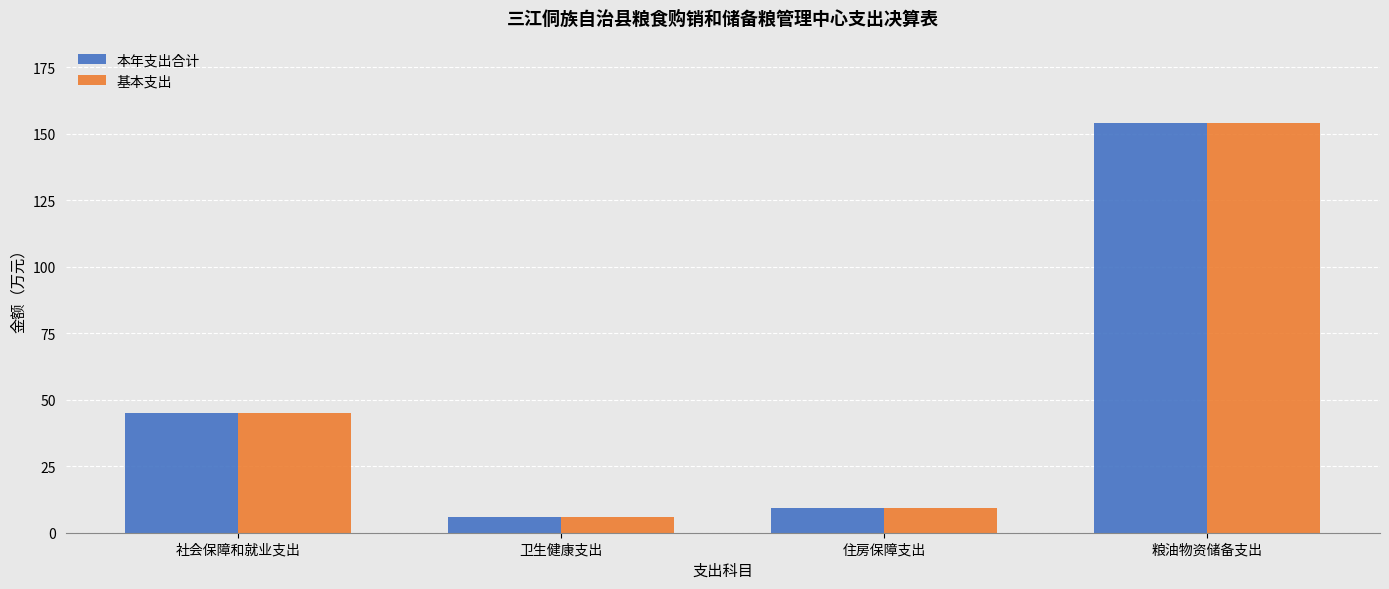

List the labels in order of 本年支出合计 value, smallest first.

卫生健康支出, 住房保障支出, 社会保障和就业支出, 粮油物资储备支出